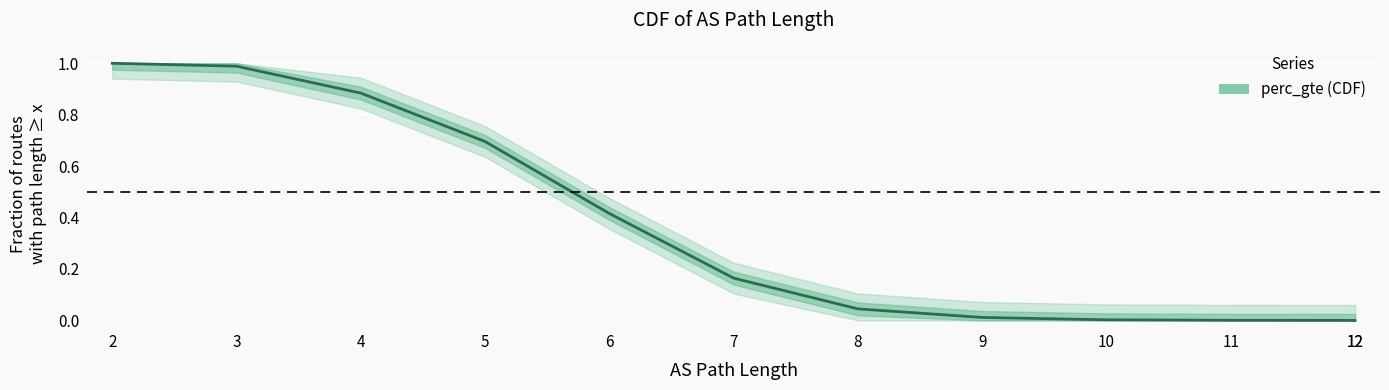

How many lines are shown in the chart?

1